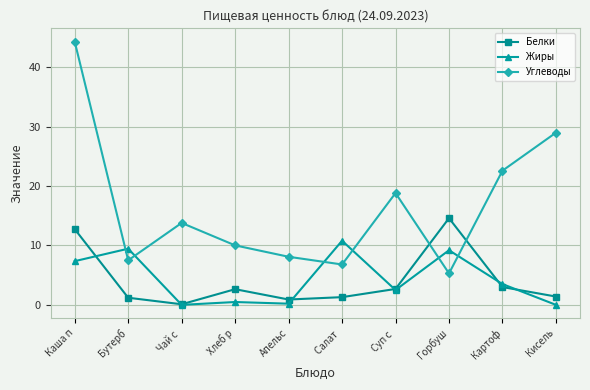

In Белки, how many points are lower than both neighbors (excluding endpoints)?

2